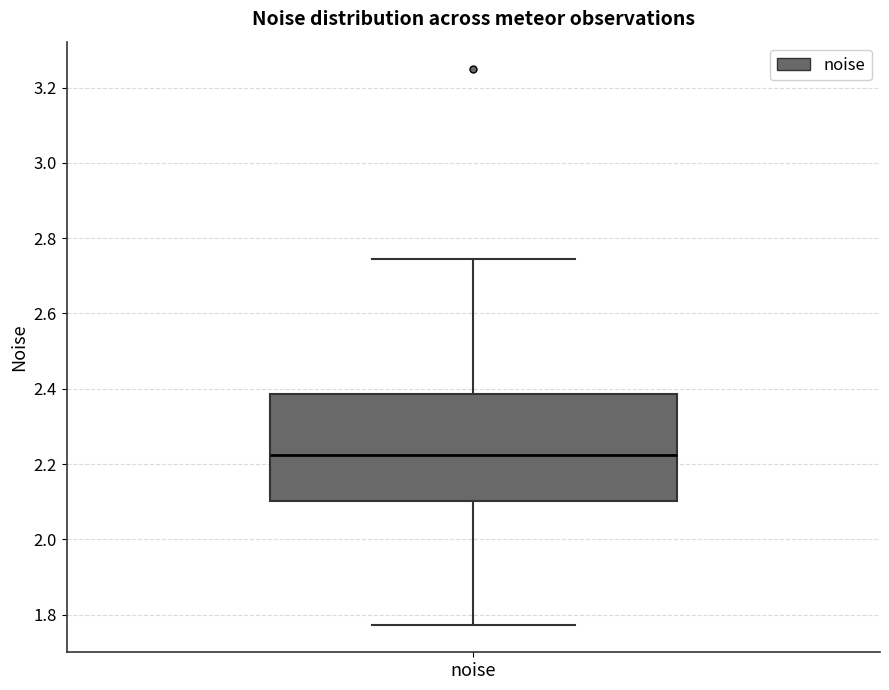

Transcribe this box plot: give where the median line is, the range the box spans, and where the two whiskers end, as read against the y-axis. The values are not printed on the chart, so give them approximately, as read against the axis.

median 2.22, box 2.10 to 2.38, whiskers 1.78 to 2.74